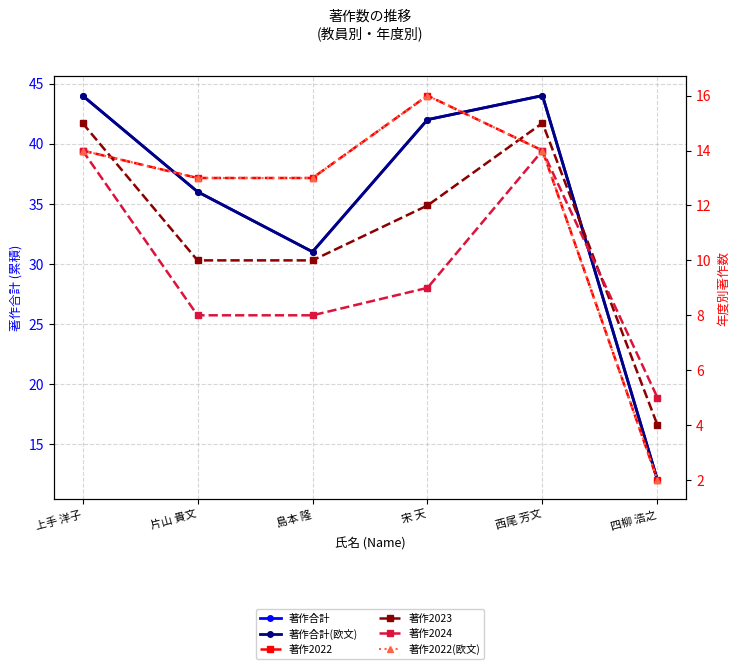

What position from the right is 四柳 浩之?

1